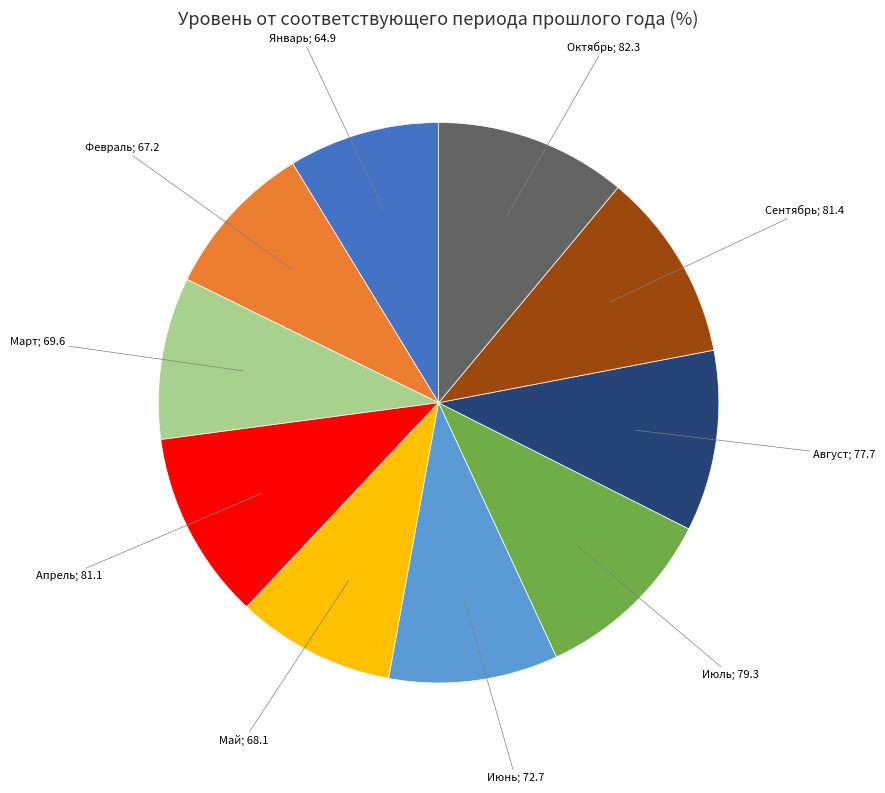

Does any single category account for the majority?

No